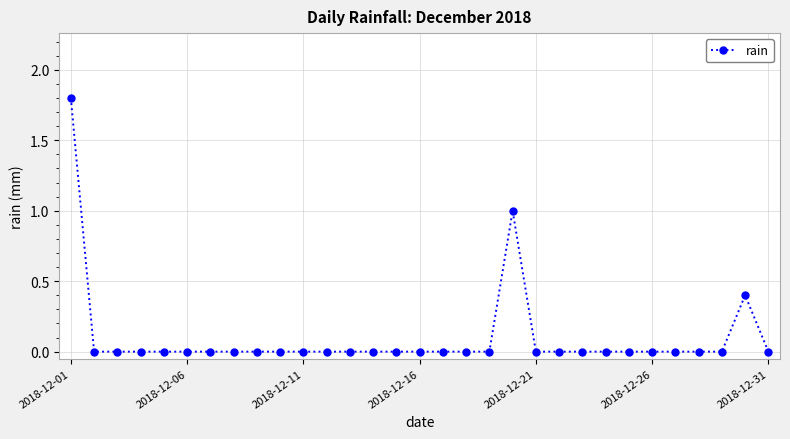

What is the maximum value shown in the chart?

1.8